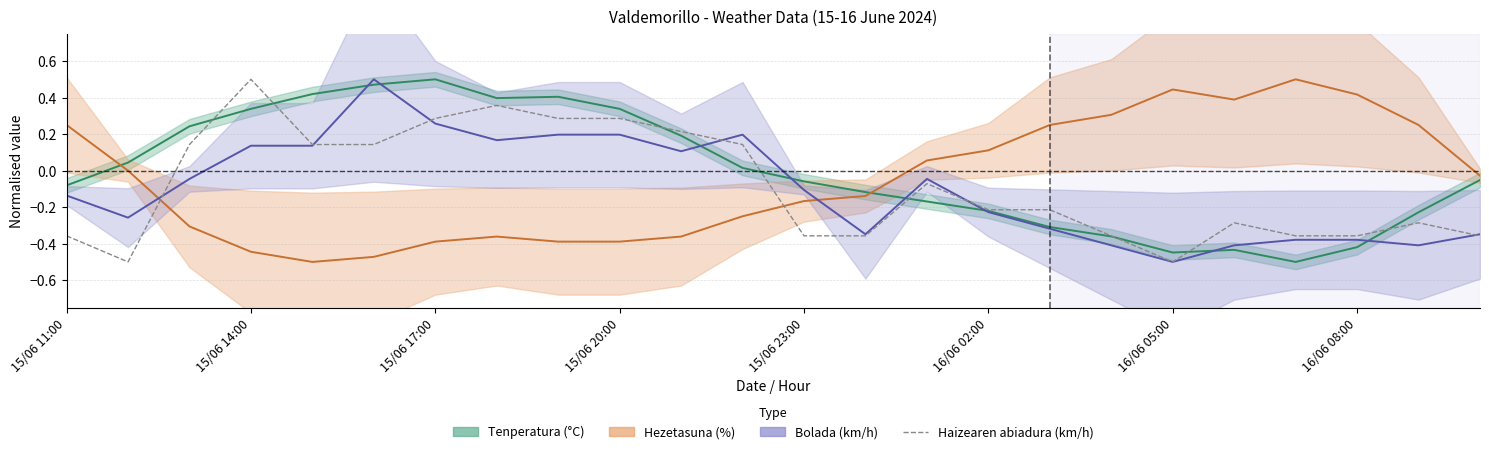

How many values are below zero?

14